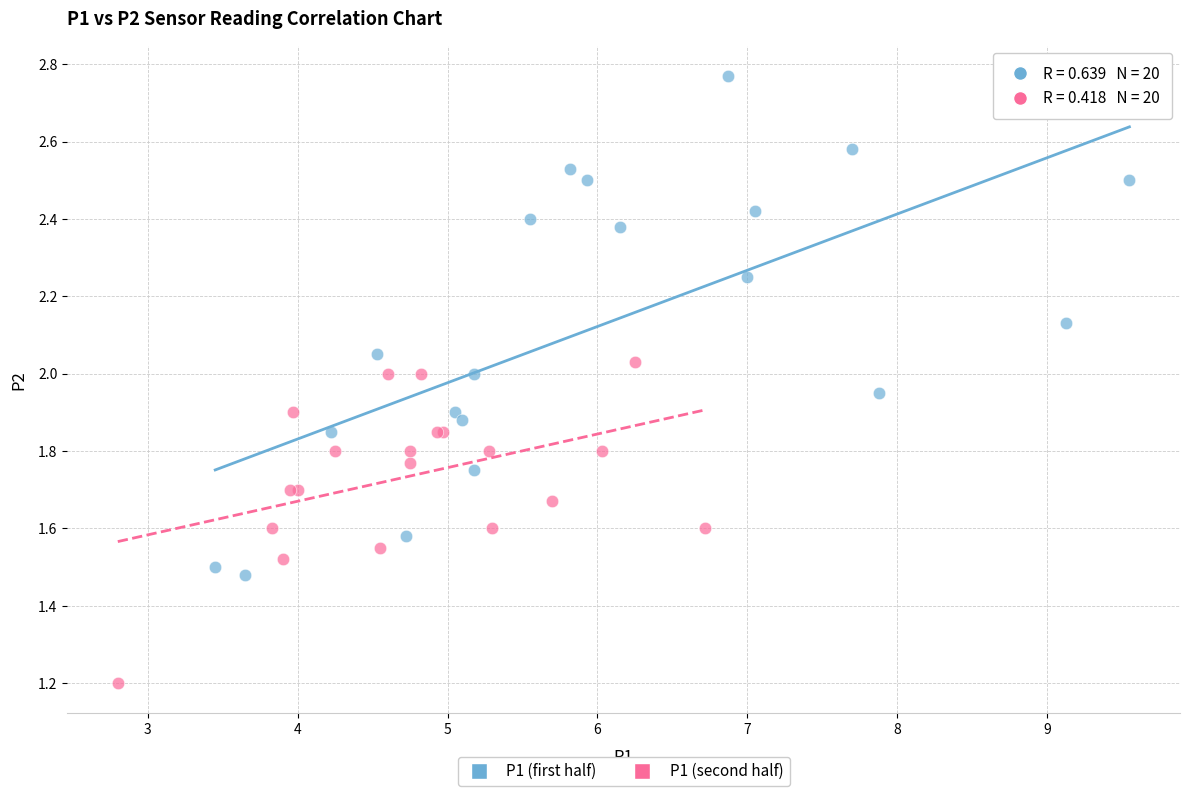

Which series reaches the maximum Y coordinate?

P1 (first half)